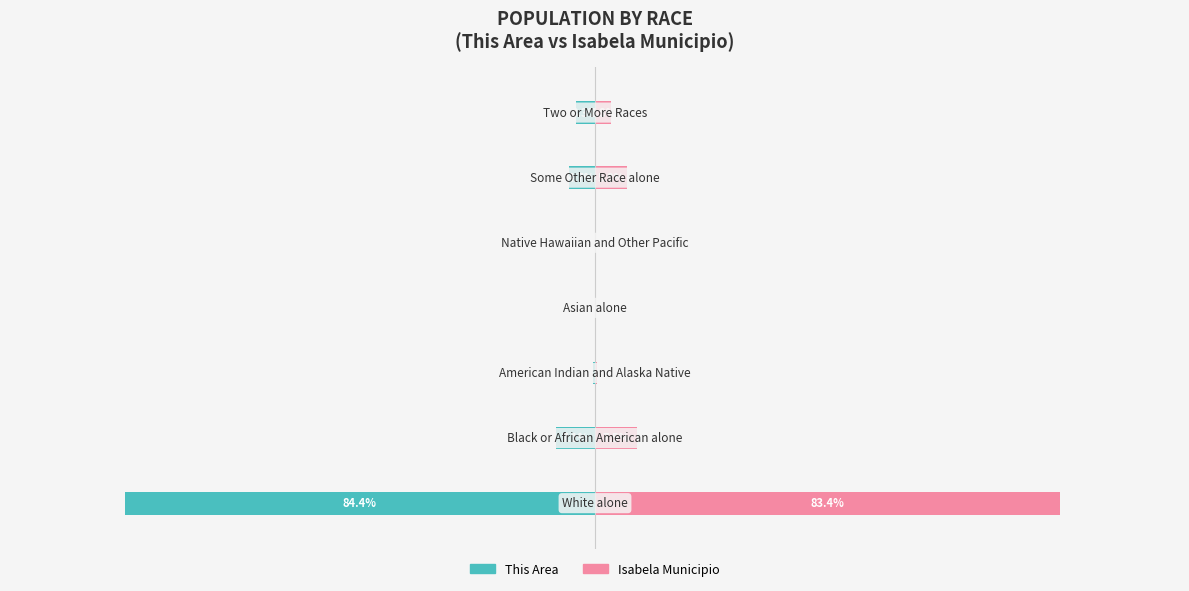

What is the value of the This Area bar at the 6th from the left?

-4.7